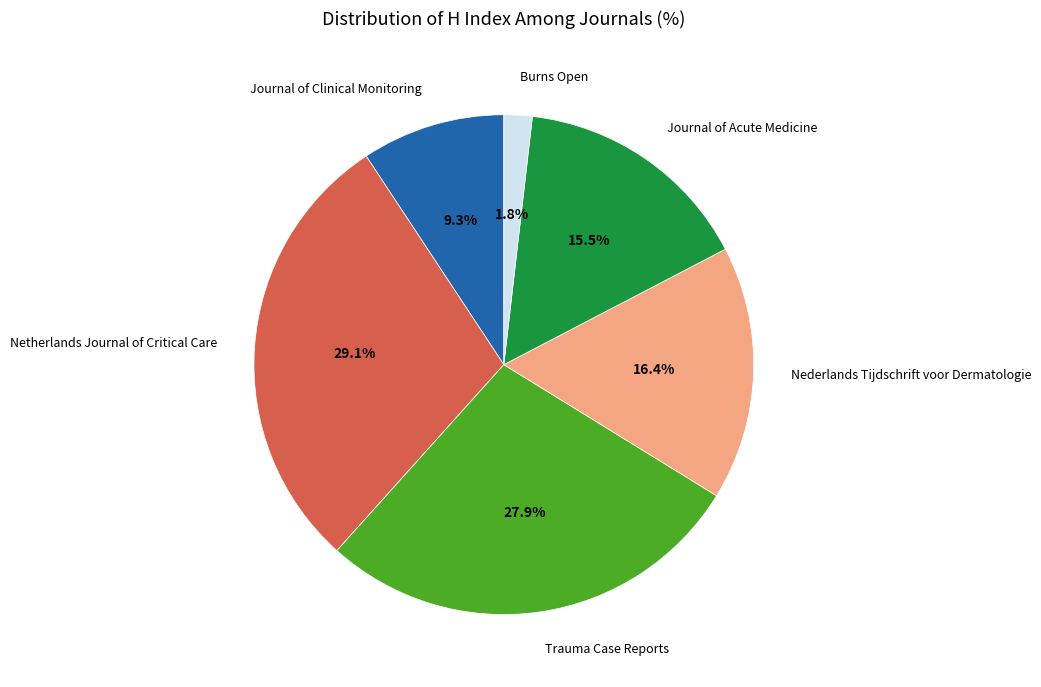

The Burns Open slice represents 2% of the pie. True or false?

True